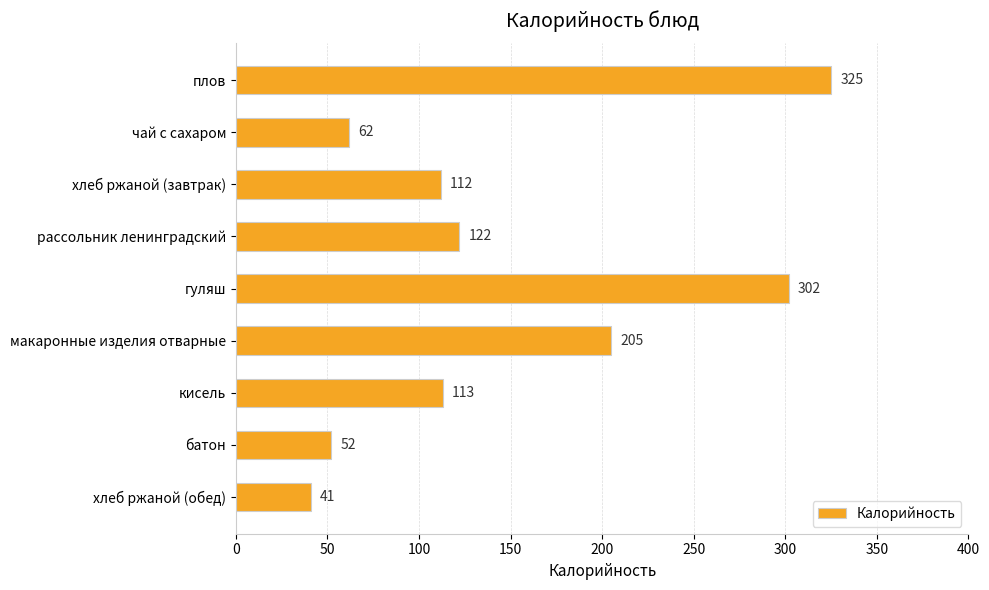

Which has a higher value, кисель or хлеб ржаной (завтрак)?

кисель